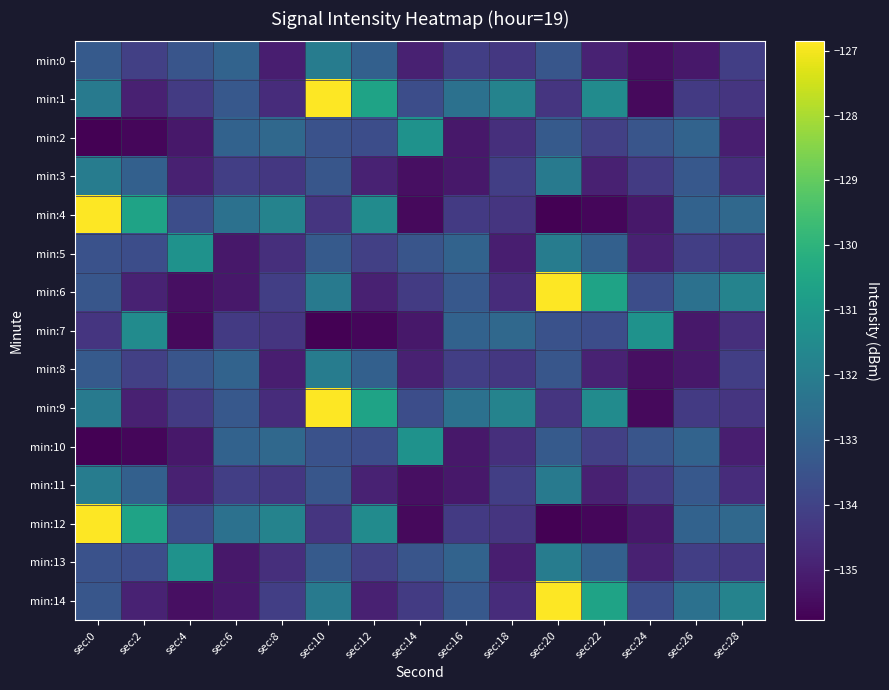

At sec:16, list the series in order from largest to smallest.

min:1, min:9, min:5, min:13, min:7, min:6, min:14, min:0, min:8, min:4, min:12, min:3, min:11, min:2, min:10